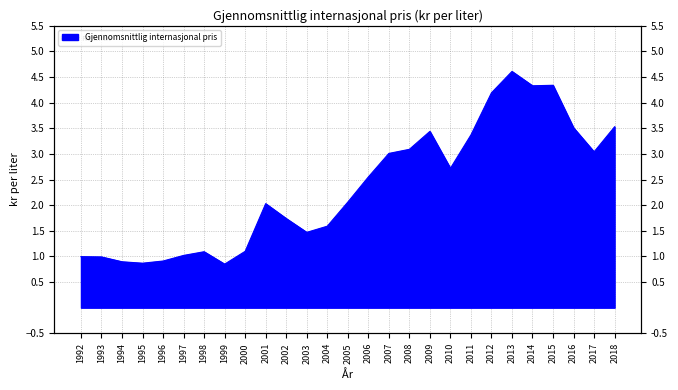

Which label corresponds to the largest value in the chart?

2013